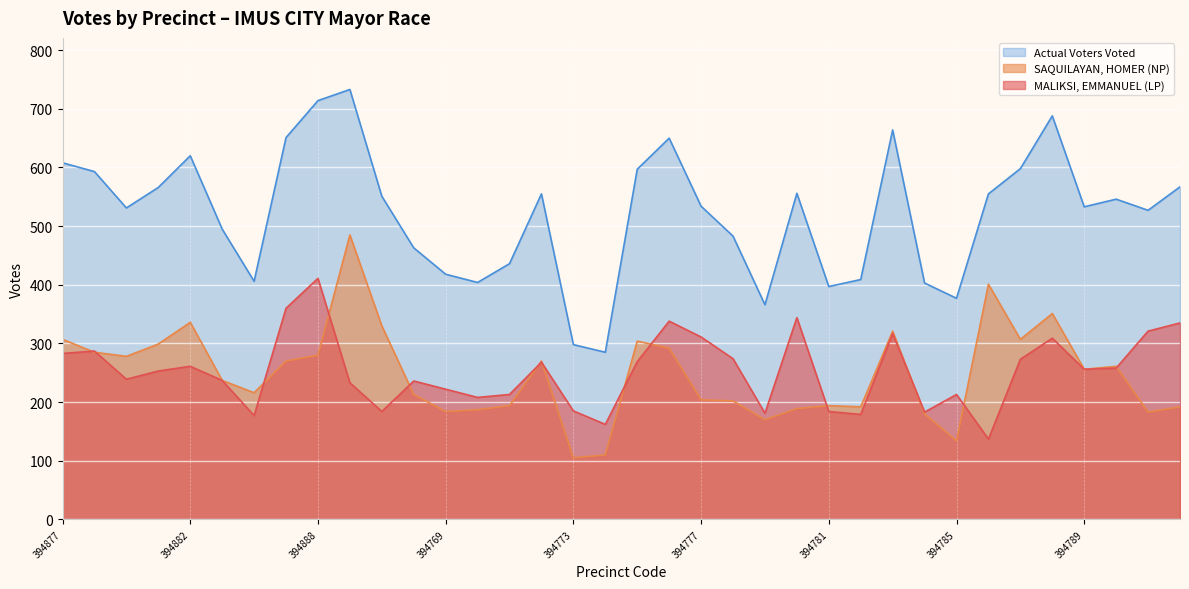

At how many categories does at least one series exceed 108?

36